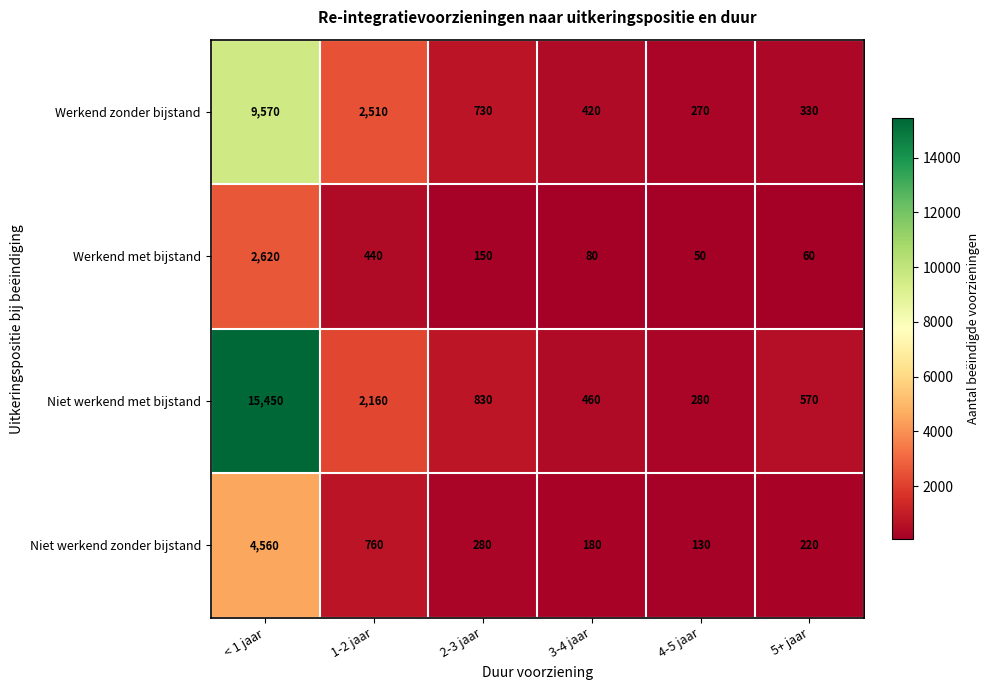

Which series has the largest total across all categories?

Niet werkend met bijstand